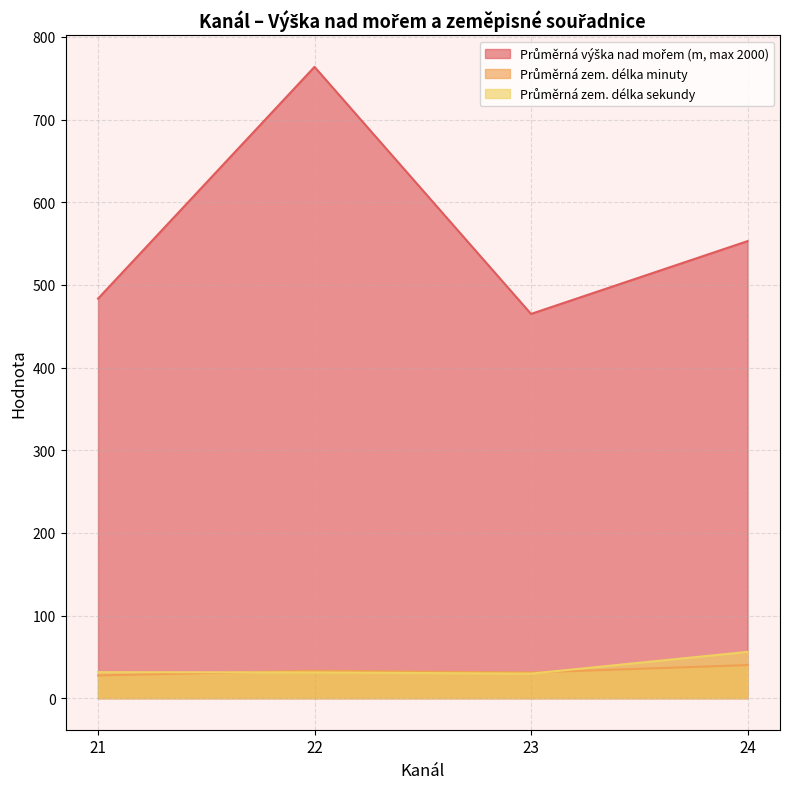

Which series changed the most between 22 and 28?

Průměrná výška nad mořem